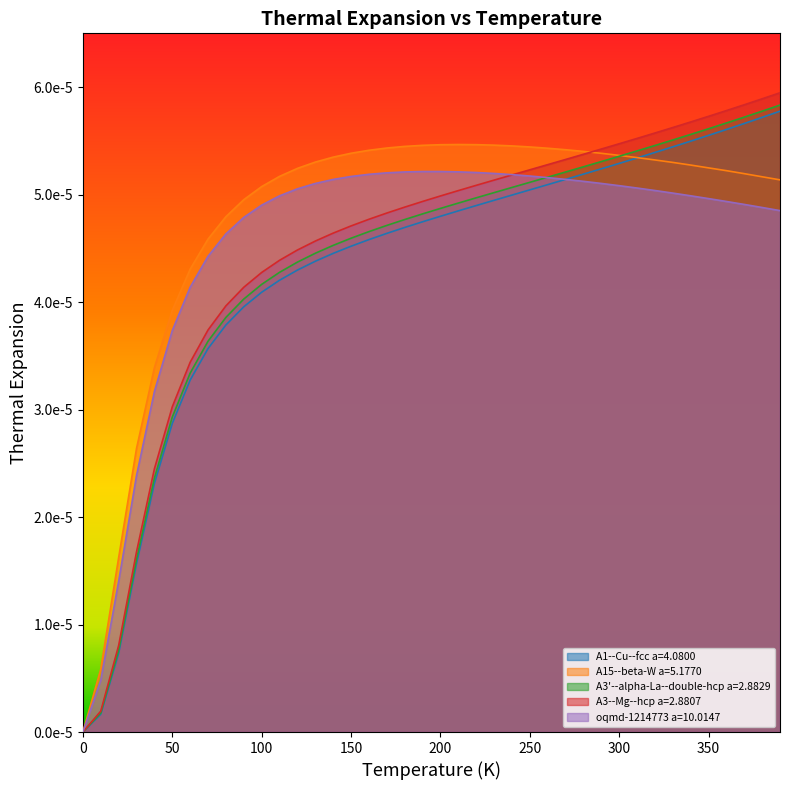

How many values in the A15--beta-W a=5.1770 series exceed 0?

39